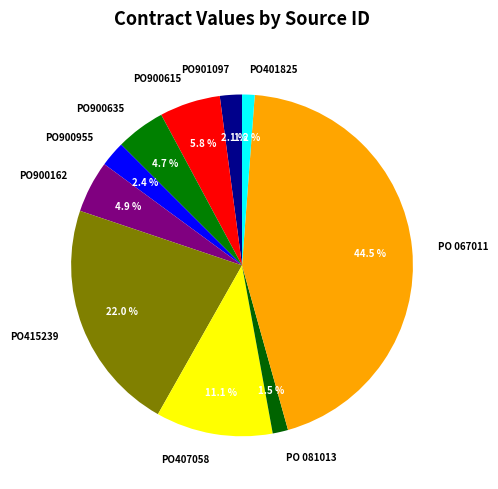

What is the largest slice in the pie chart?

PO 067011